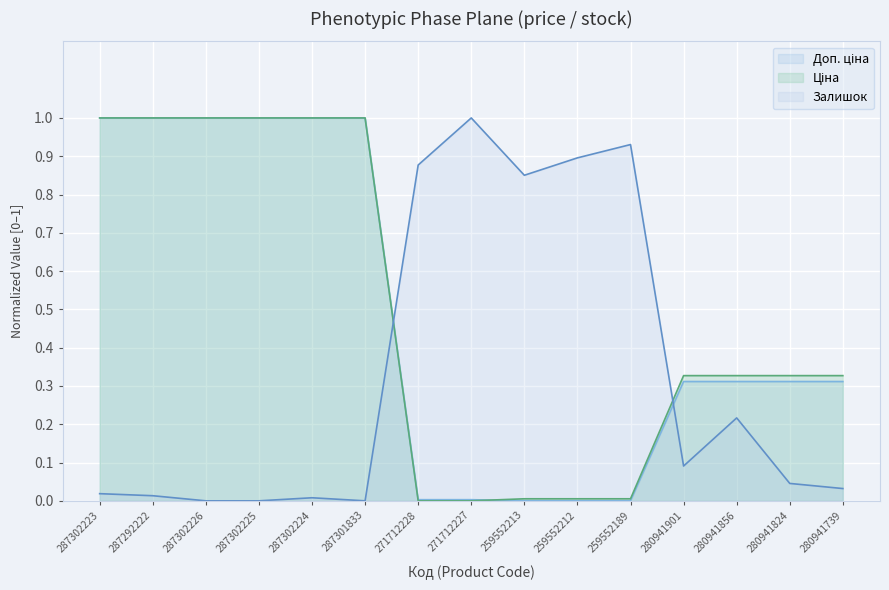

How many times do Залишок and Ціна cross each other?

2